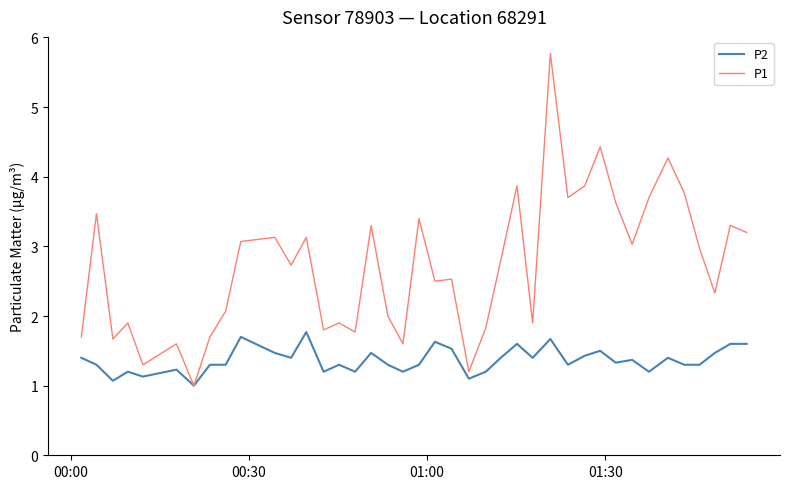

Which series has the largest range (max minus min)?

P1